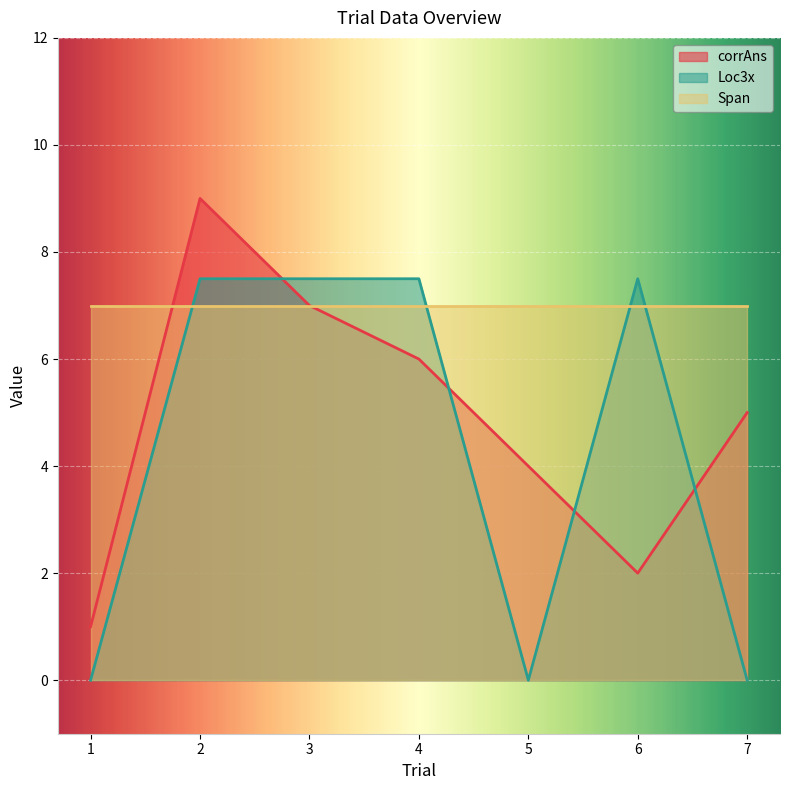

List the labels in order of corrAns value, smallest first.

1, 6, 5, 7, 4, 3, 2